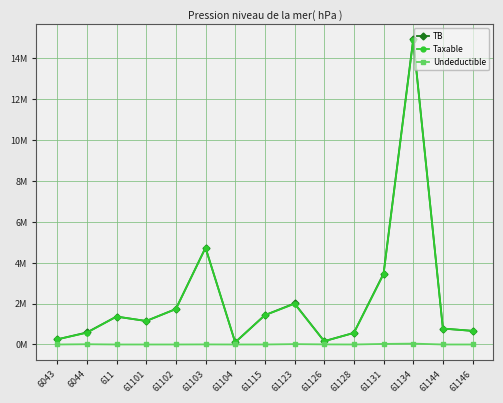

Reading left to right, what are all the values shown in this chart?

TB: 6043=0.3	6044=0.6	611=1.4	61101=1.1	61102=1.7	61103=4.7	61104=0.1	61115=1.4	61123=2.0	61126=0.2	61128=0.6	61131=3.5	61134=14.9	61144=0.8	61146=0.7
Taxable: 6043=0.3	6044=0.6	611=1.4	61101=1.1	61102=1.7	61103=4.7	61104=0.1	61115=1.4	61123=2.0	61126=0.2	61128=0.6	61131=3.4	61134=14.9	61144=0.8	61146=0.7
Undeductible: 6043=0.0	6044=0.0	611=0.0	61101=0.0	61102=0.0	61103=0.0	61104=0.0	61115=0.0	61123=0.0	61126=0.0	61128=0.0	61131=0.0	61134=0.0	61144=0.0	61146=0.0